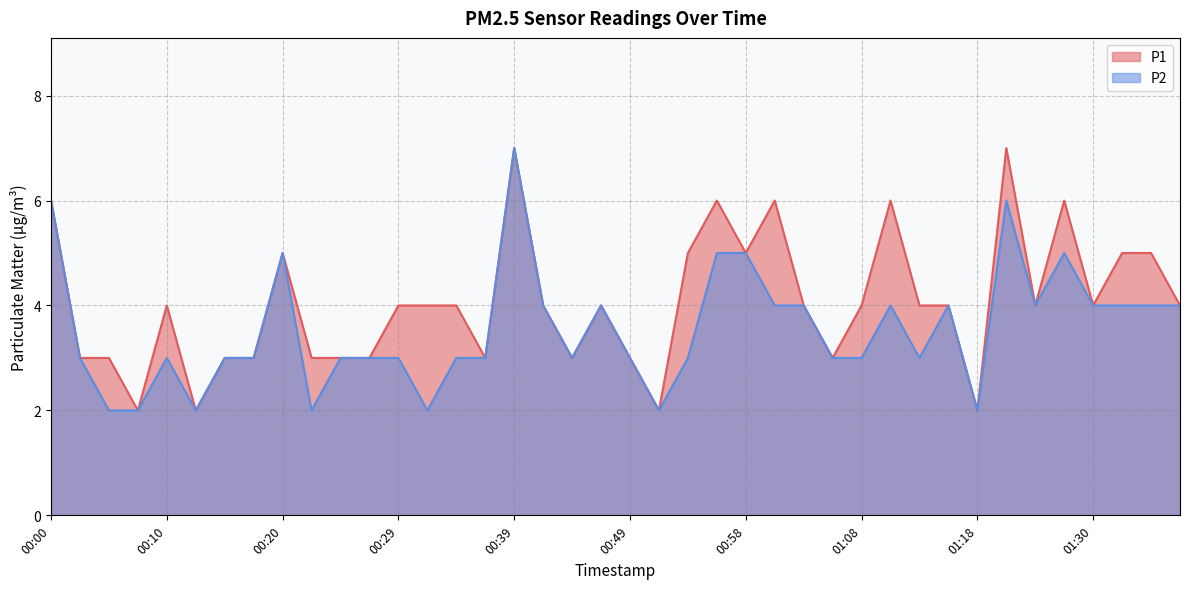

Is the value of P2 at 00:37 greater than the value of P1 at 00:46?

No